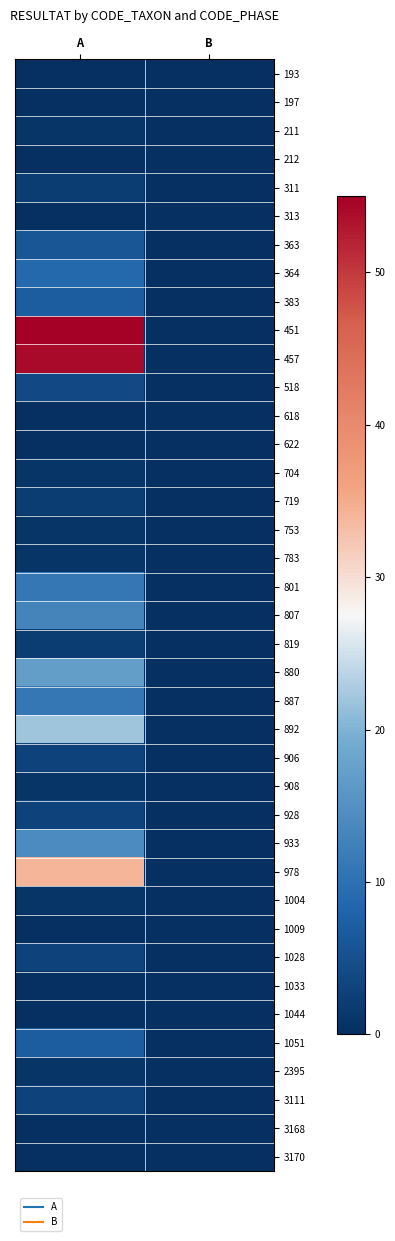

Reading right to left, what are all the values shown in this chart?

193: B=0	A=0
197: B=0	A=0
211: B=0	A=1
212: B=0	A=0
311: B=0	A=2
313: B=0	A=0
363: B=0	A=6
364: B=0	A=9
383: B=0	A=7
451: B=0	A=55
457: B=0	A=54
518: B=0	A=4
618: B=0	A=0
622: B=0	A=0
704: B=0	A=1
719: B=0	A=2
753: B=0	A=1
783: B=0	A=1
801: B=0	A=11
807: B=0	A=13
819: B=0	A=2
880: B=0	A=17
887: B=0	A=11
892: B=0	A=22
906: B=0	A=3
908: B=0	A=1
928: B=0	A=3
933: B=0	A=14
978: B=0	A=34
1004: B=0	A=1
1009: B=0	A=0
1028: B=0	A=3
1033: B=0	A=0
1044: B=0	A=0
1051: B=0	A=7
2395: B=0	A=1
3111: B=0	A=3
3168: B=0	A=0
3170: B=0	A=0